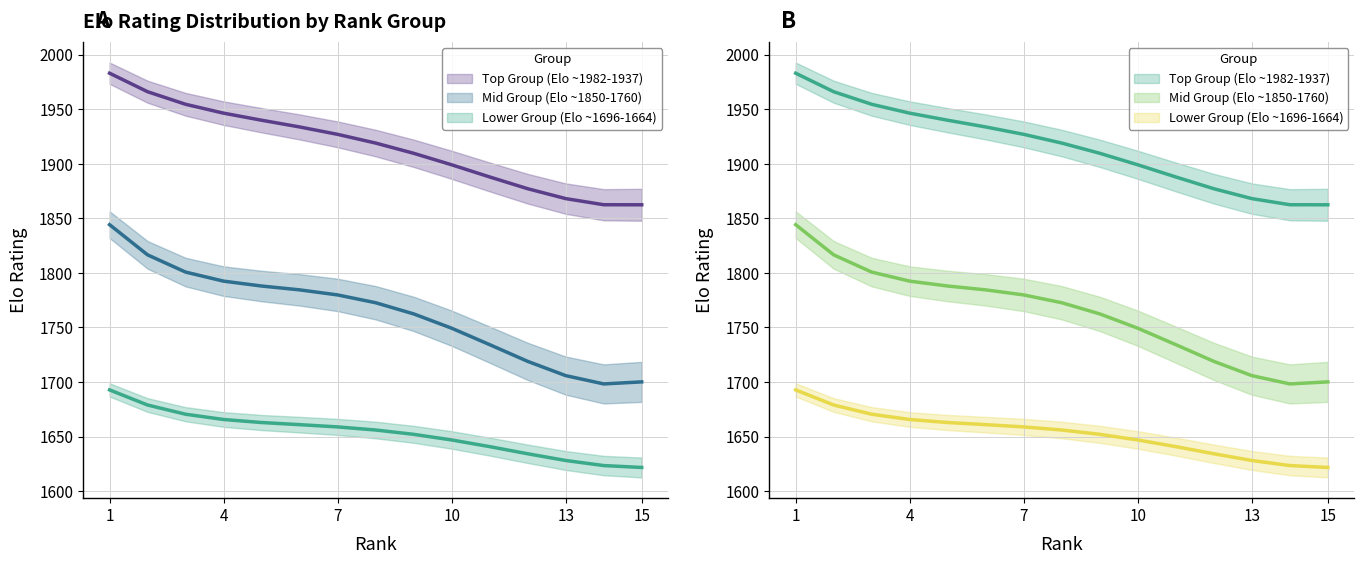

What is the value of the Lower 5 (Elo ~1696-1664) point at the 4th from the left?

1665.7